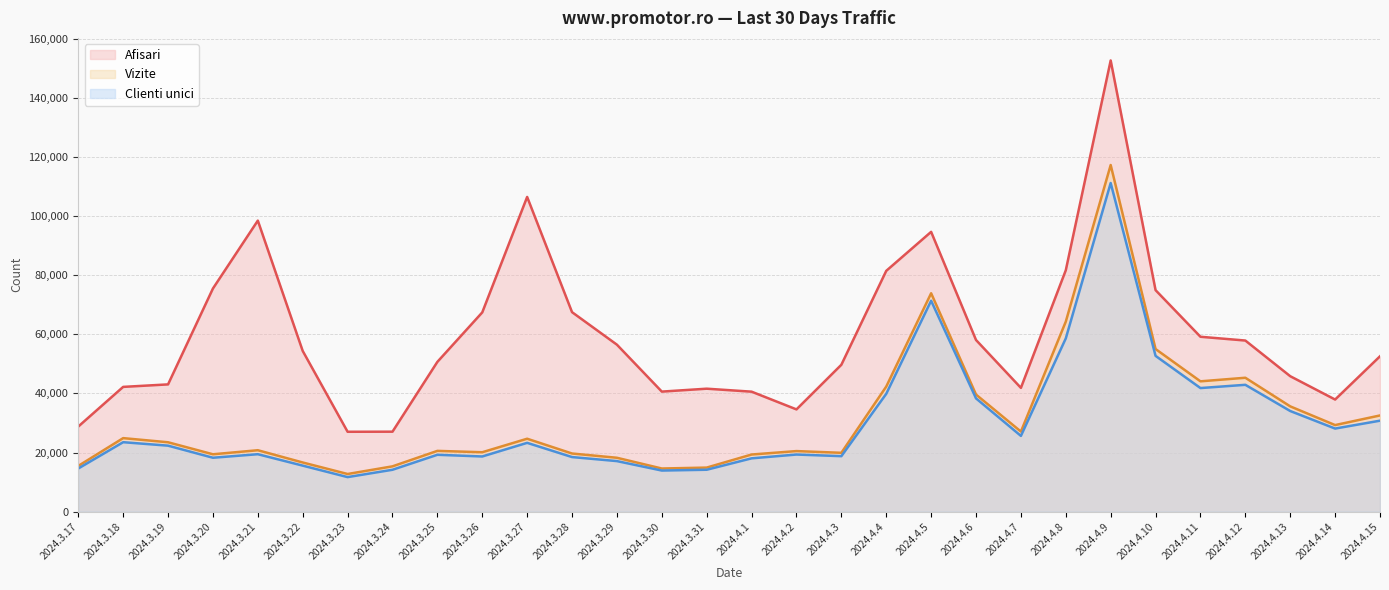

At which category is the sum across all series the highest?

2024.4.9